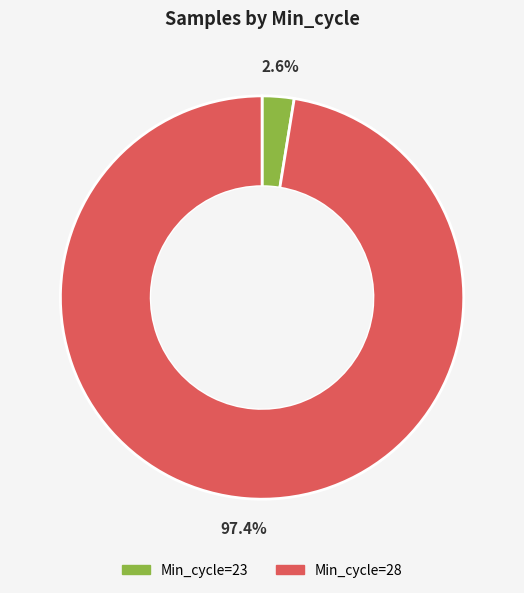

Is there any slice that represents more than half of the pie?

Yes